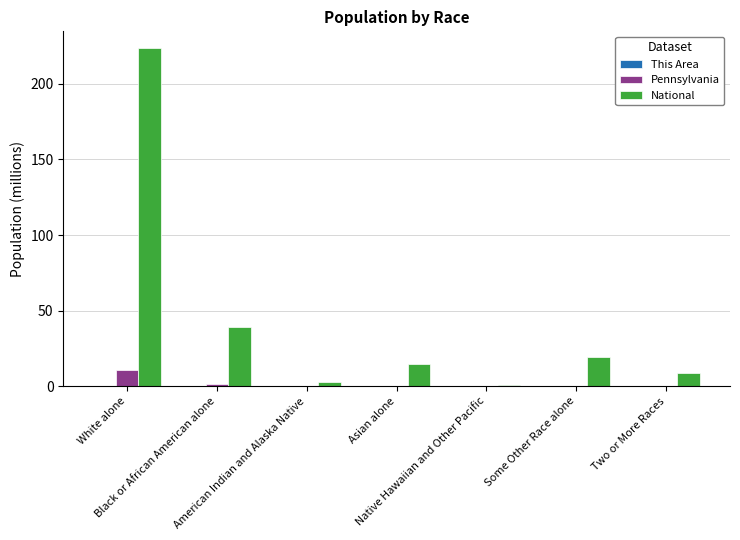

What is the greatest value displayed?

223.6